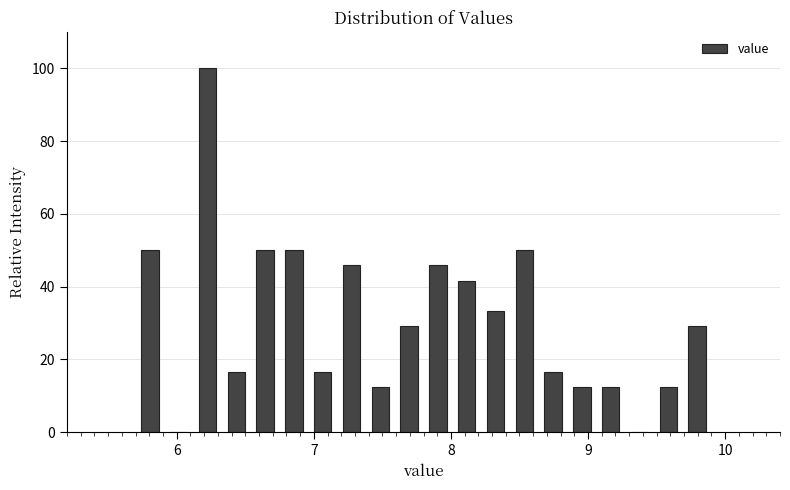

Read against the x-axis, roughly where is the centre of the tallest bar?

6.2